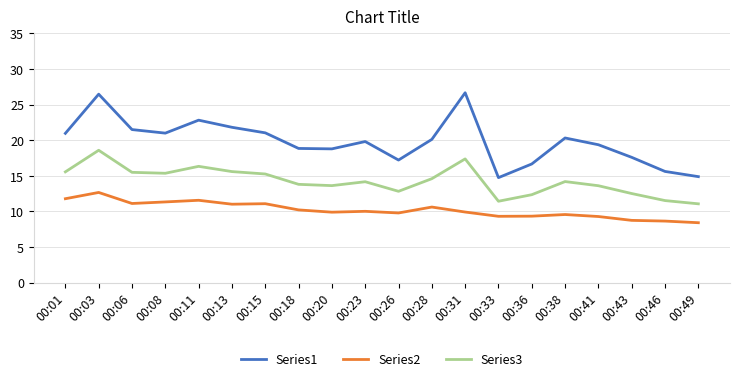

Which series changed the most between 00:13 and 00:31?

Series1